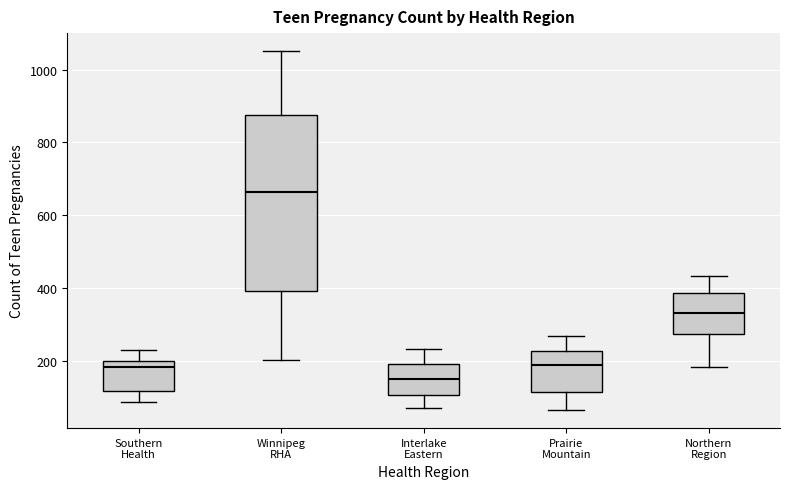

Where is the lower edge of the box for Interlake Eastern on the y-axis? The values are not printed on the chart, so give them approximately, as read against the axis.

100